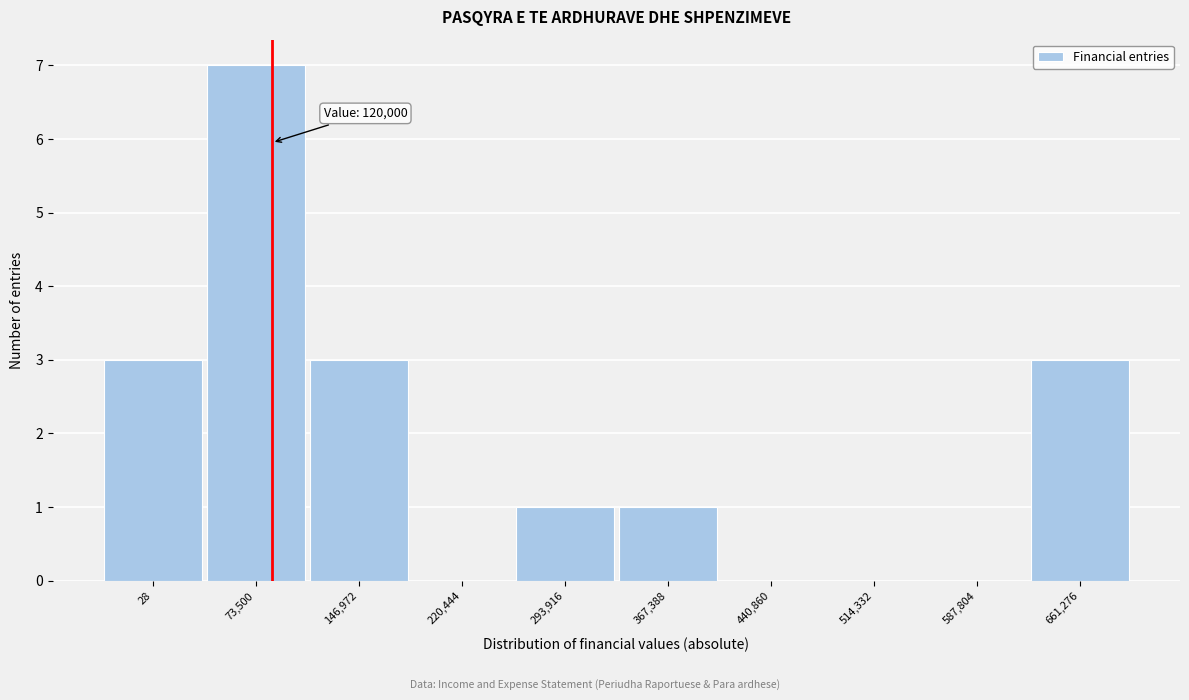

Reading left to right, what are all the values shown in this chart?

28=3	73,500=7	146,972=3	220,444=0	293,916=1	367,388=1	440,860=0	514,332=0	587,804=0	661,276=3